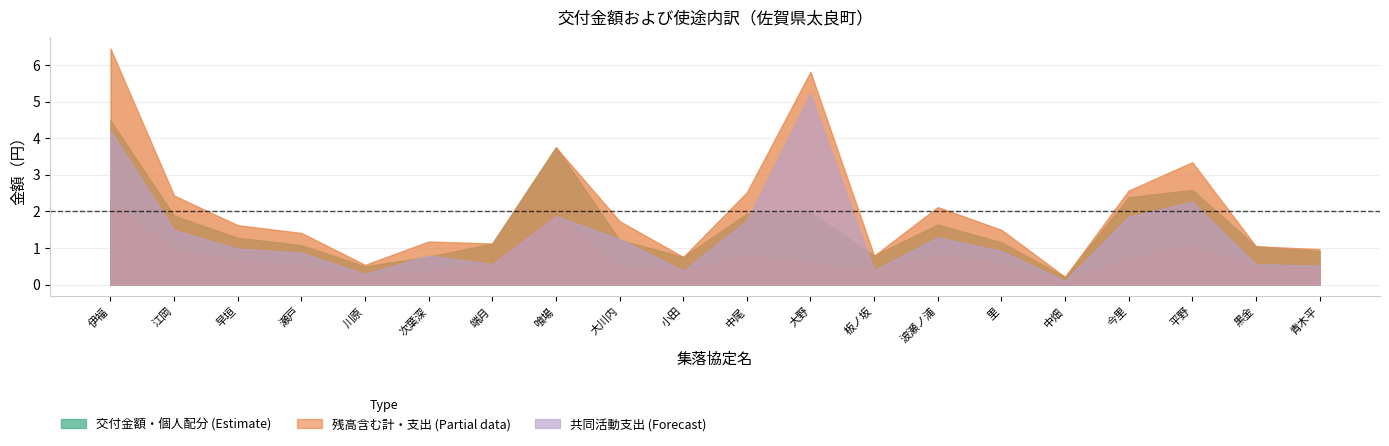

The 個人配分支出総額（円） series shows 416026 at 早垣. True or false?

False